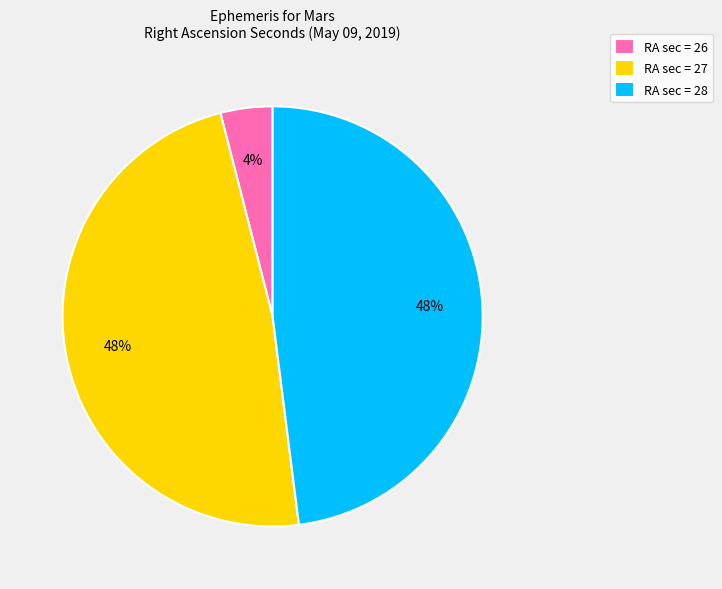

Do RA sec = 26 and RA sec = 28 together represent more than half of the pie?

Yes